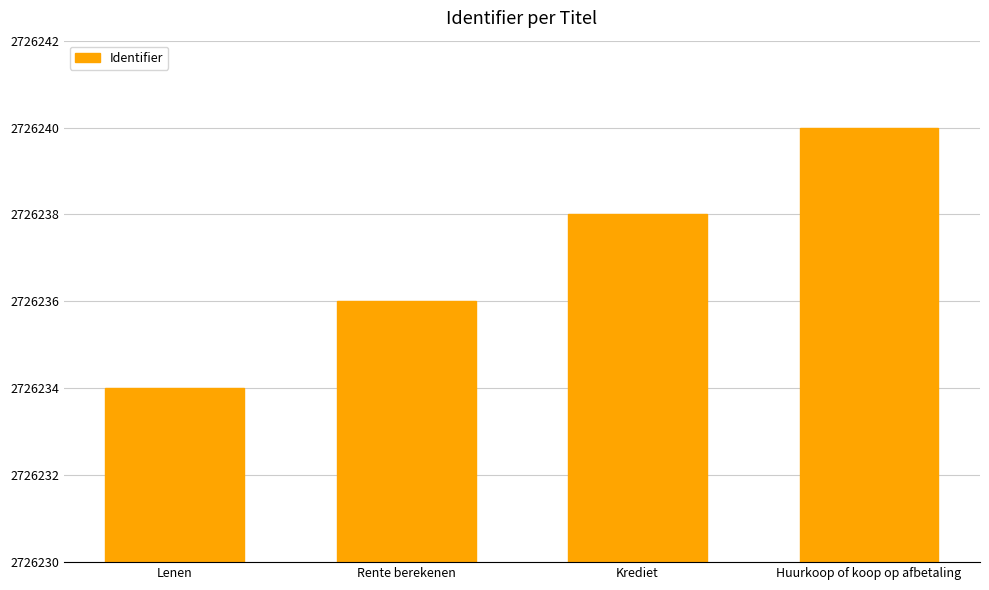

At which category does the chart reach its minimum across all series?

Lenen